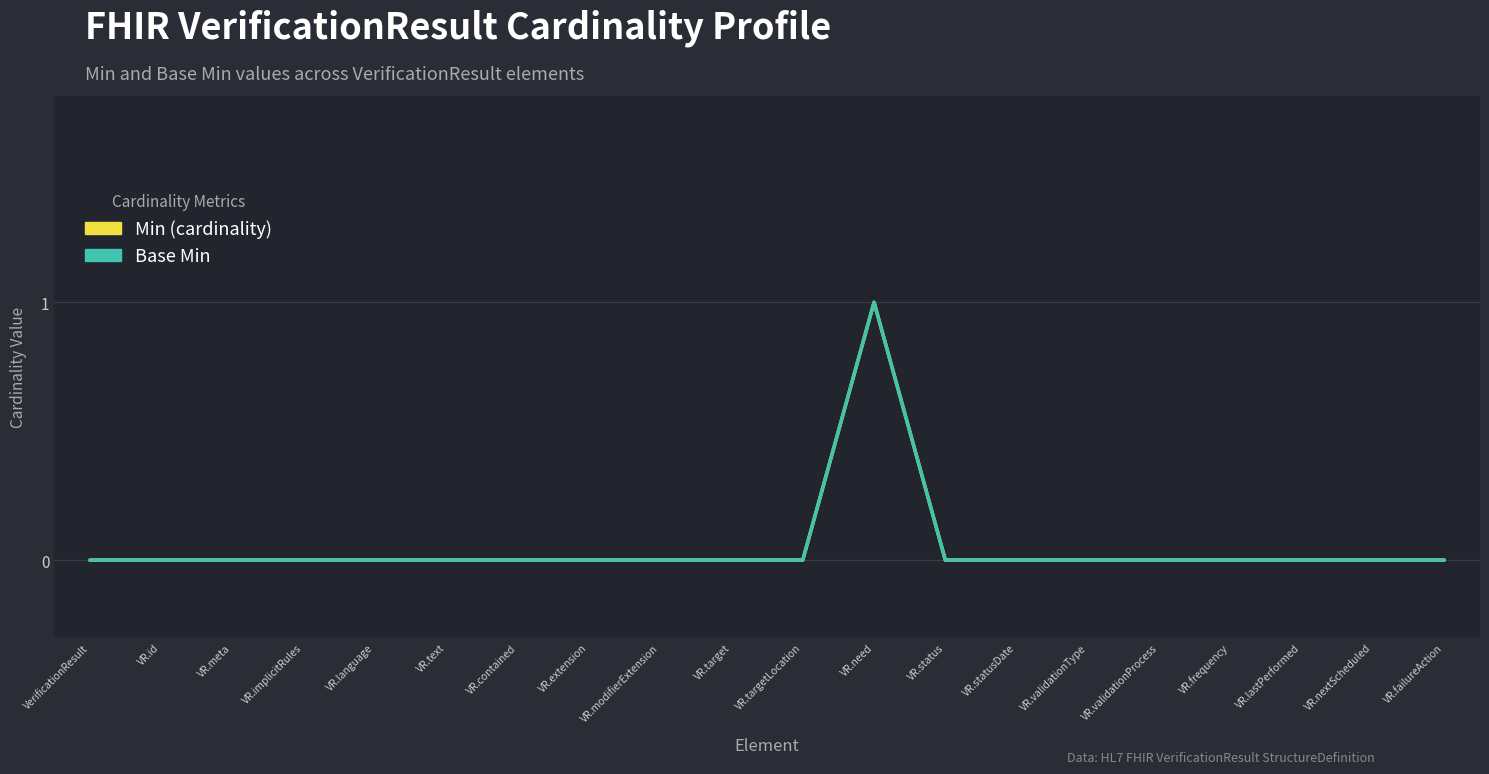

Between VR.language and VR.lastPerformed, which is larger?

VR.language